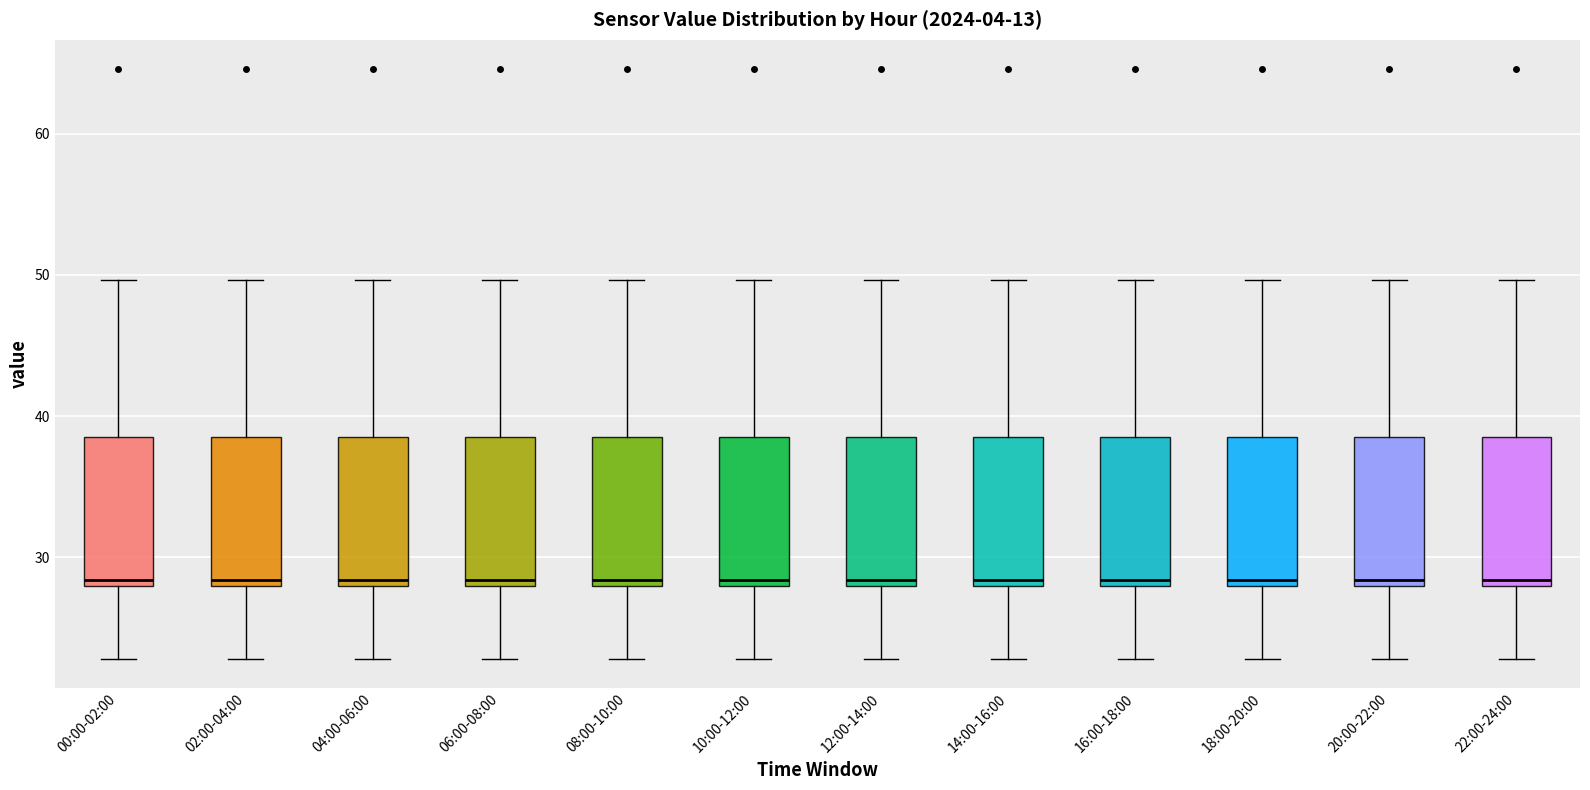

Reading left to right, read every box against the y-axis: the position of its median line, the range the box covers, and the ends of its whiskers. The values are not printed on the chart, so give them approximately, as read against the axis.

00:00-02:00: median 28 (just above the box's lower edge), box 28 to 39, whiskers 23 to 50
02:00-04:00: median 28 (just above the box's lower edge), box 28 to 39, whiskers 23 to 50
04:00-06:00: median 28 (just above the box's lower edge), box 28 to 39, whiskers 23 to 50
06:00-08:00: median 28 (just above the box's lower edge), box 28 to 39, whiskers 23 to 50
08:00-10:00: median 28 (just above the box's lower edge), box 28 to 39, whiskers 23 to 50
10:00-12:00: median 28 (just above the box's lower edge), box 28 to 39, whiskers 23 to 50
12:00-14:00: median 28 (just above the box's lower edge), box 28 to 39, whiskers 23 to 50
14:00-16:00: median 28 (just above the box's lower edge), box 28 to 39, whiskers 23 to 50
16:00-18:00: median 28 (just above the box's lower edge), box 28 to 39, whiskers 23 to 50
18:00-20:00: median 28 (just above the box's lower edge), box 28 to 39, whiskers 23 to 50
20:00-22:00: median 28 (just above the box's lower edge), box 28 to 39, whiskers 23 to 50
22:00-24:00: median 28 (just above the box's lower edge), box 28 to 39, whiskers 23 to 50